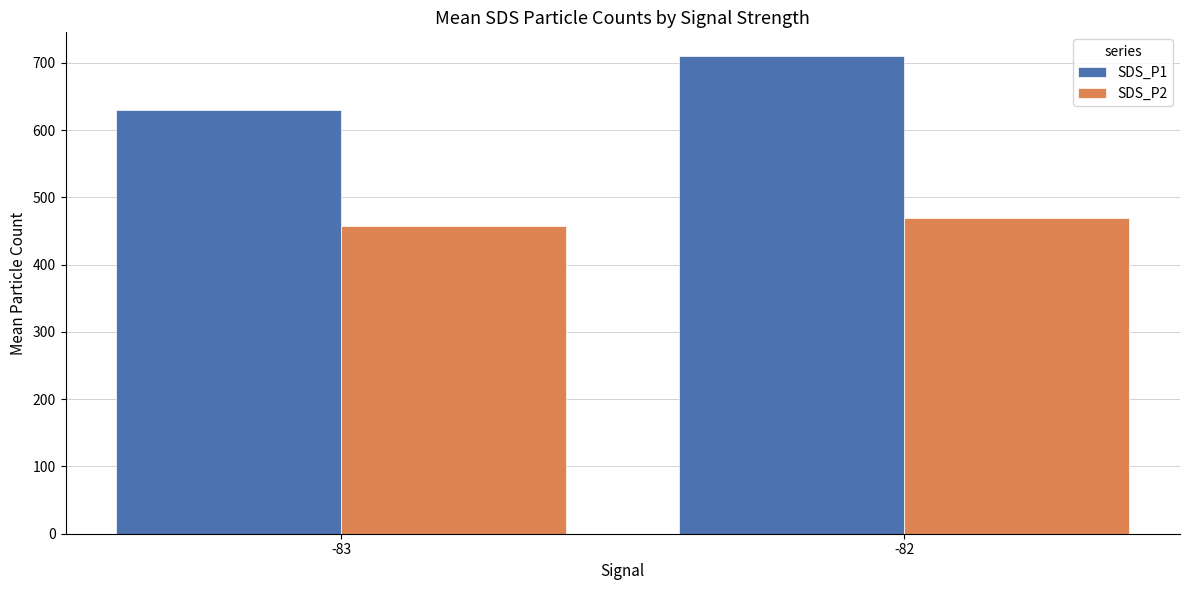

What is the sum of the SDS_P2 values at -83 and -82?

926.5